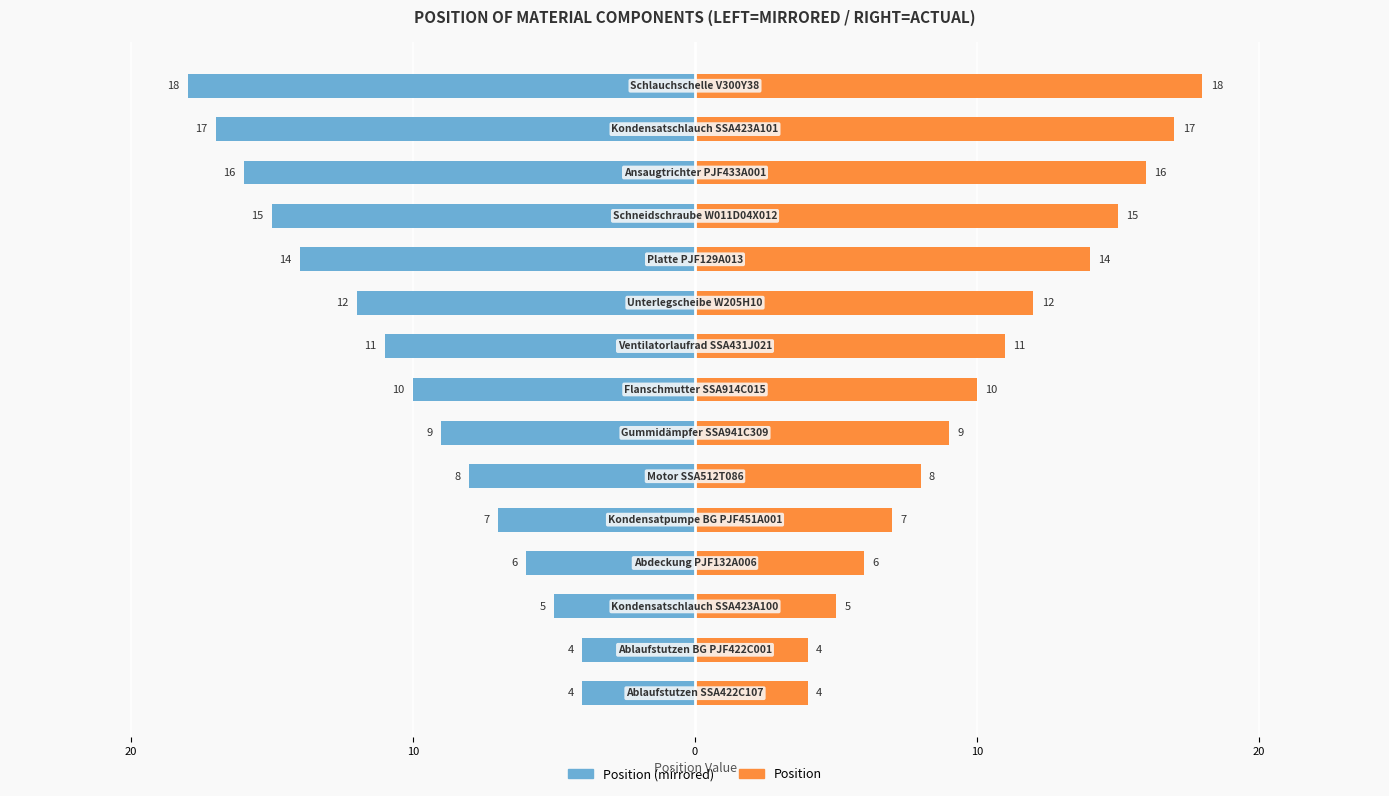

How many values in the Position (right) series exceed 10?

7